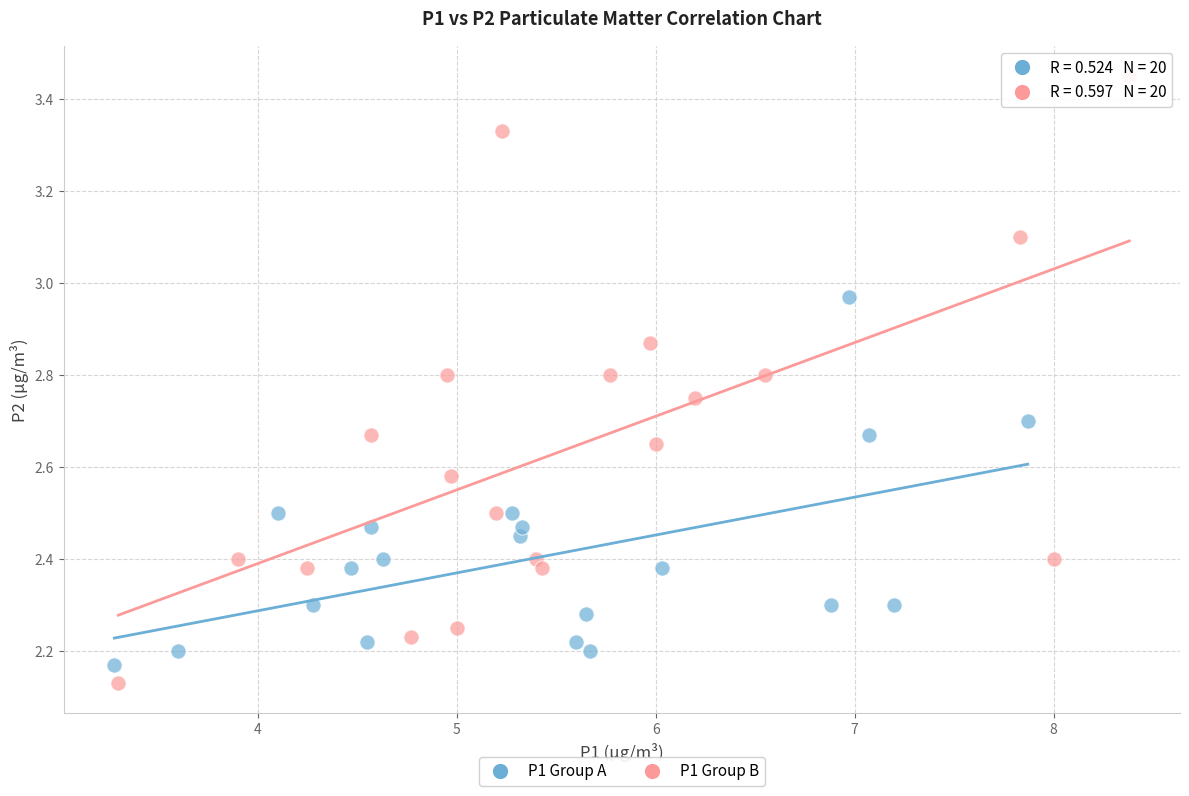

Which series has the largest Y range (max minus min)?

P1 Group B